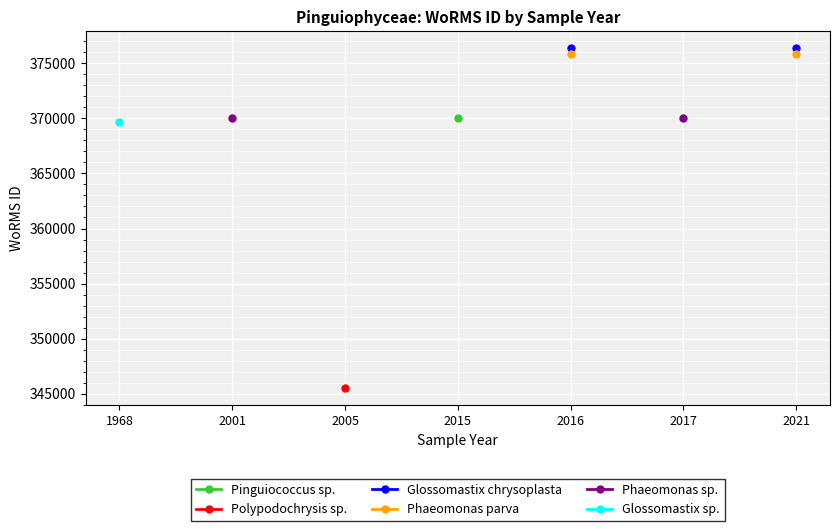

How many lines are shown in the chart?

6